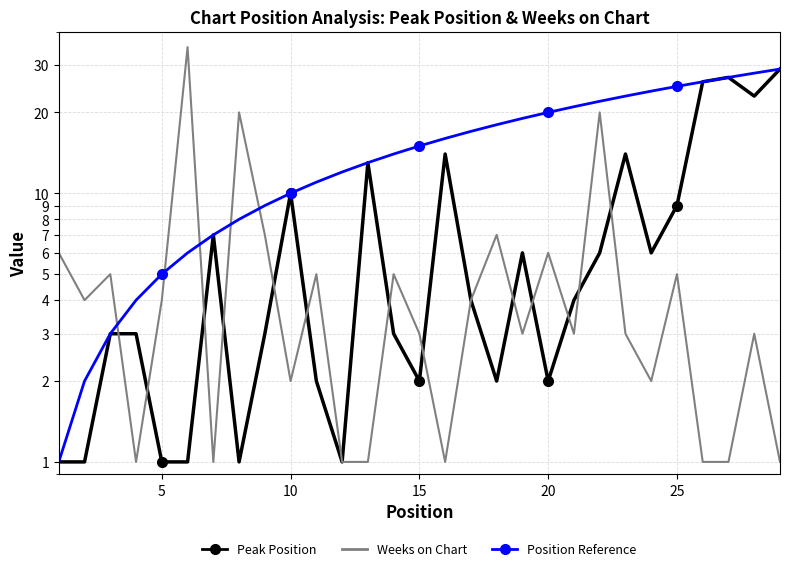

Reading right to left, extract all data points from this chart.

Peak Position: 29	23	27	26	9	6	14	6	4	2	6	2	4	14	2	3	13	1	2	10	3	1	7	1	1	3	3	1	1
Weeks on Chart: 1	3	1	1	5	2	3	20	3	6	3	7	4	1	3	5	1	1	5	2	7	20	1	35	4	1	5	4	6
Position Reference: 29	28	27	26	25	24	23	22	21	20	19	18	17	16	15	14	13	12	11	10	9	8	7	6	5	4	3	2	1